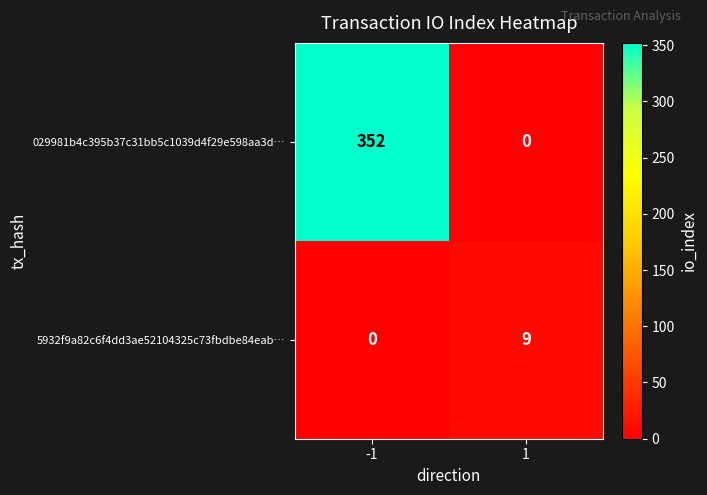

The 5932f9a82c6f4dd3ae52104325c73fbdbe84eab… series shows 0 at -1. True or false?

True